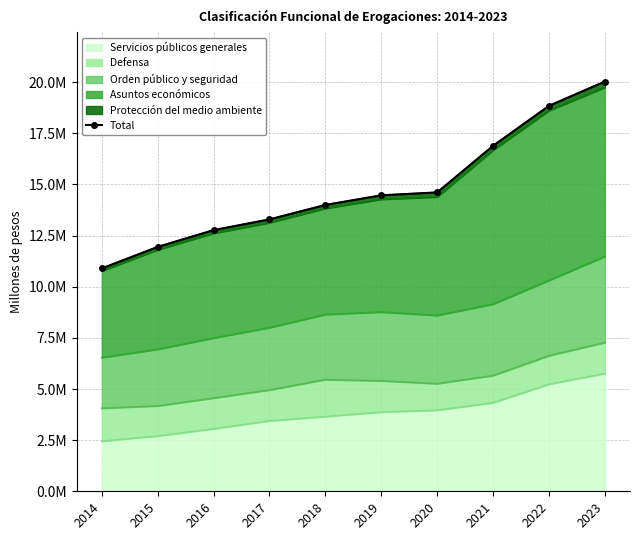

Reading left to right, list all the values displayed in this chart.

10893887.4	11946817.0	12766334.8	13291773.0	13996788.2	14468629.2	14610559.0	16886902.6	18841685.4	20030668.6